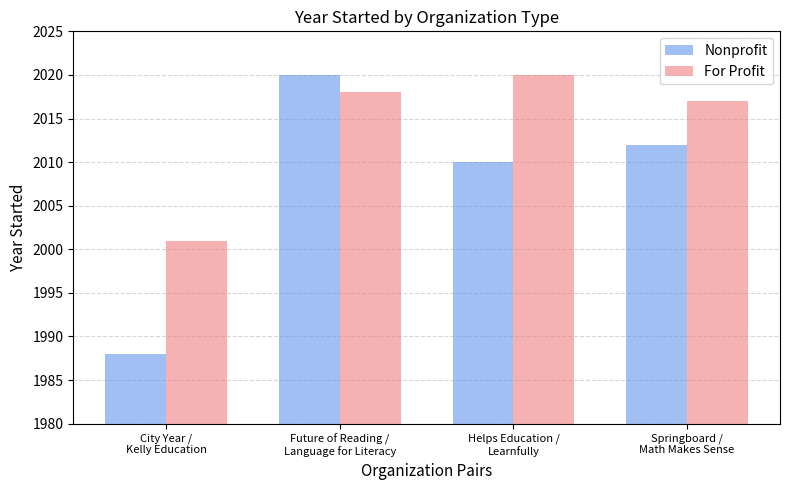

At which label does For Profit reach its peak?

Helps Education /
Learnfully